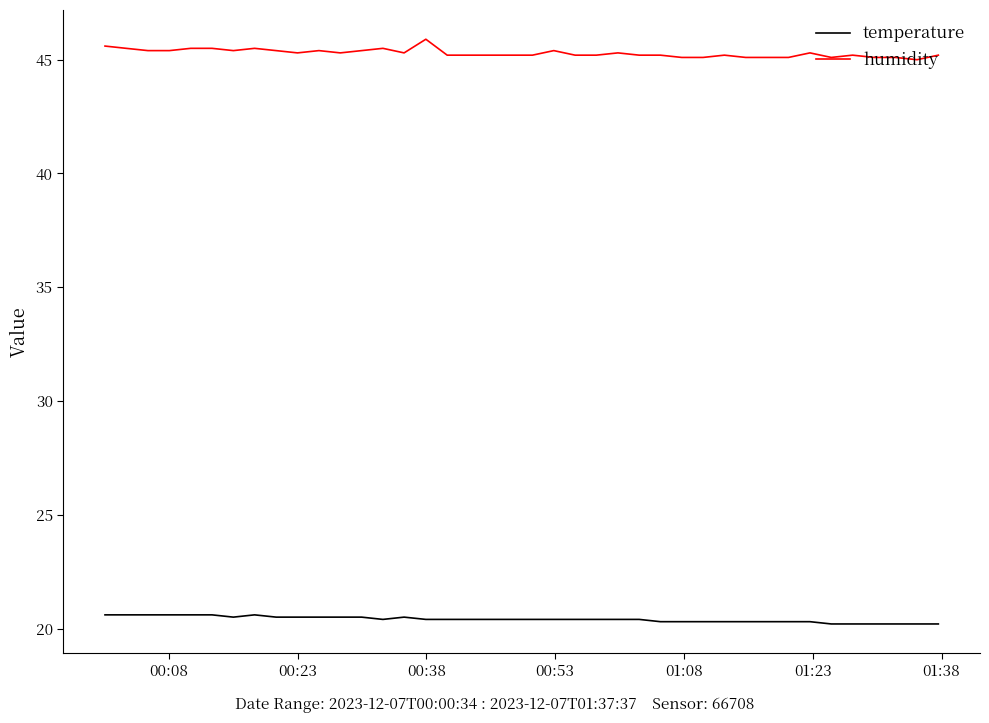

True or false: temperature and humidity intersect in this chart.

False